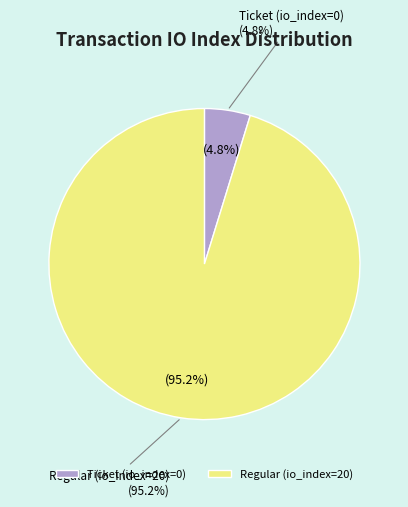

Rank the categories by value from lowest to highest.

Ticket (io_index=0), Regular (io_index=20)